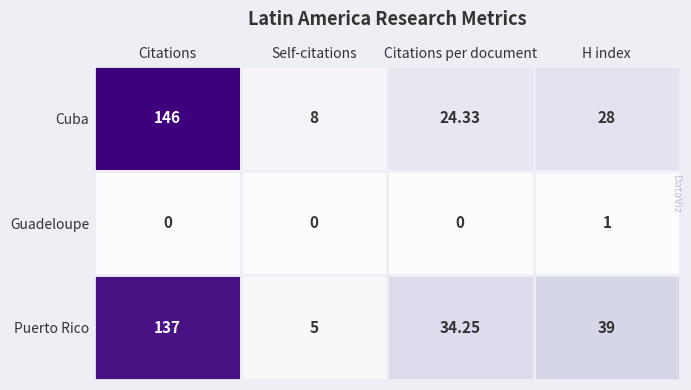

Rank the series by their maximum value, from lowest to highest.

Guadeloupe, Puerto Rico, Cuba